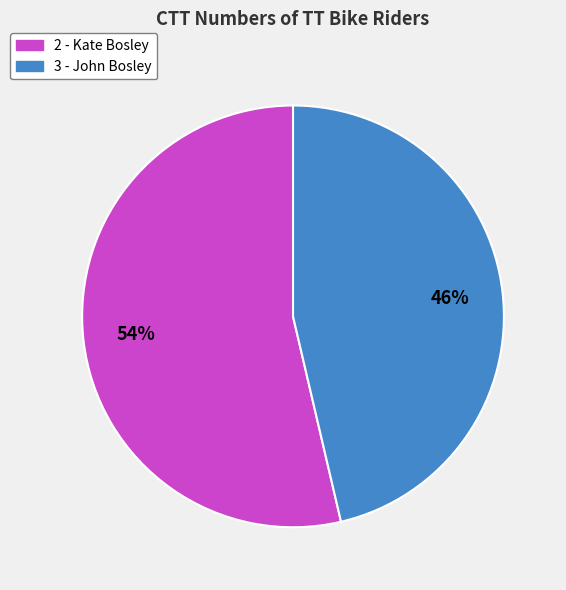

Do 2 - Kate Bosley and 3 - John Bosley together represent more than half of the pie?

Yes